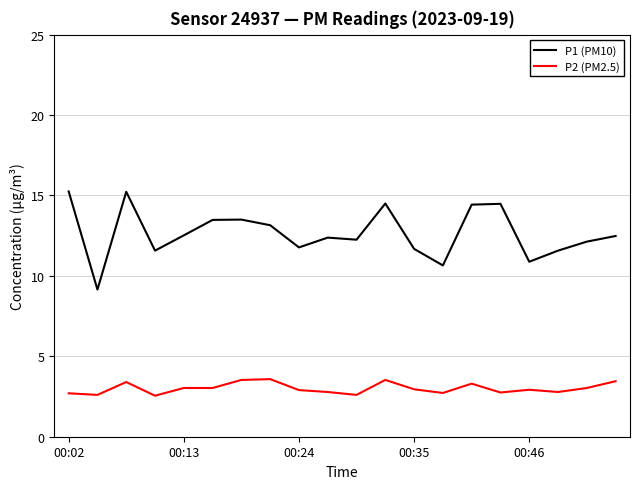

What is the difference between the maximum and minimum values in the P1 (PM10) series?

6.1